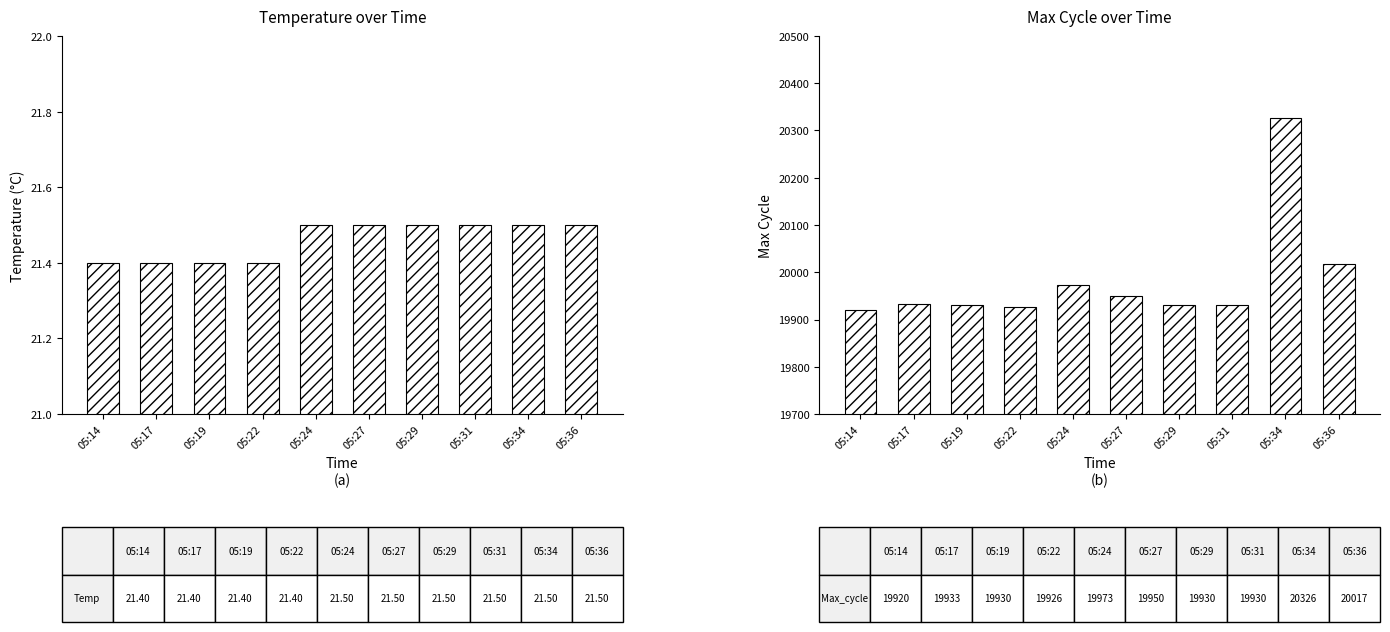

What is the approximate value of Temp at 05:27?

21.5